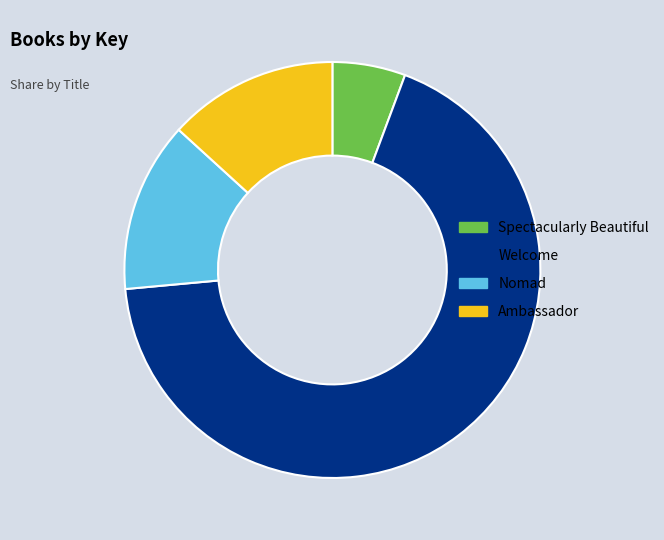

Which slice is the smallest?

Spectacularly Beautiful